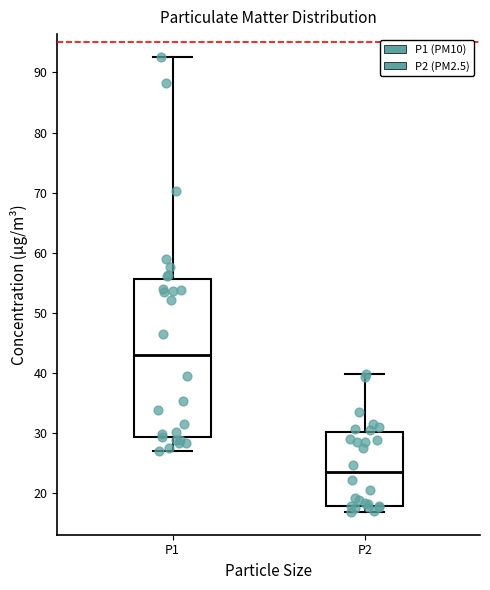

Where does the upper whisker of the box for P1 end on the y-axis? The values are not printed on the chart, so give them approximately, as read against the axis.

93